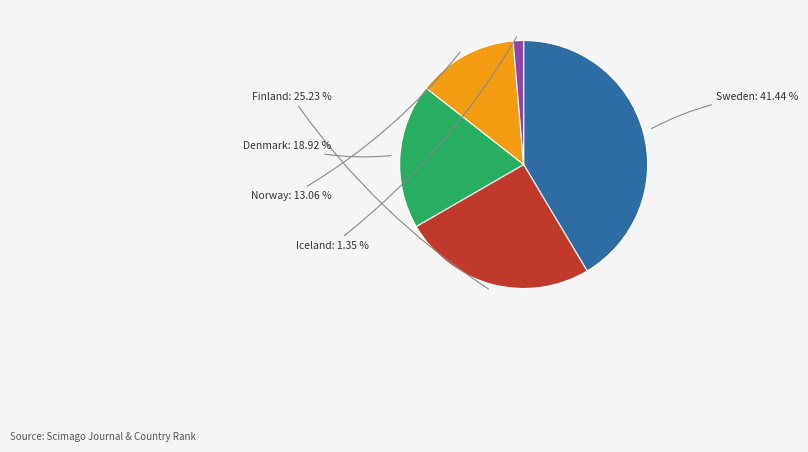

What is the largest slice in the pie chart?

Sweden